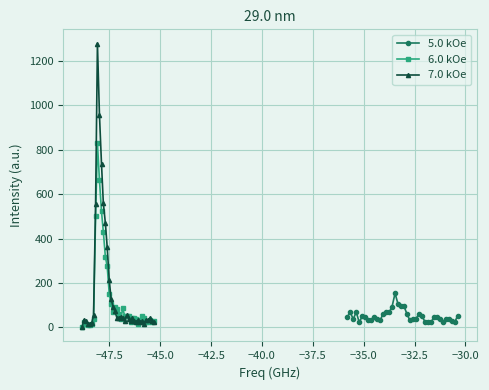

What is the value of the 6.0 kOe point at the 9th from the left?

829.0